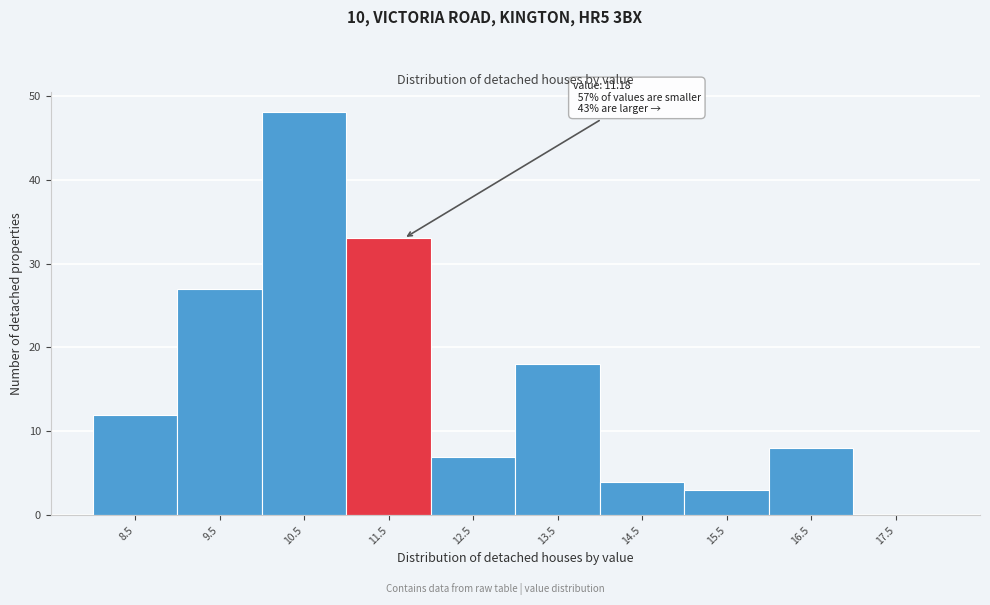

Over which range of the x-axis is the bar tallest?

10 to 11